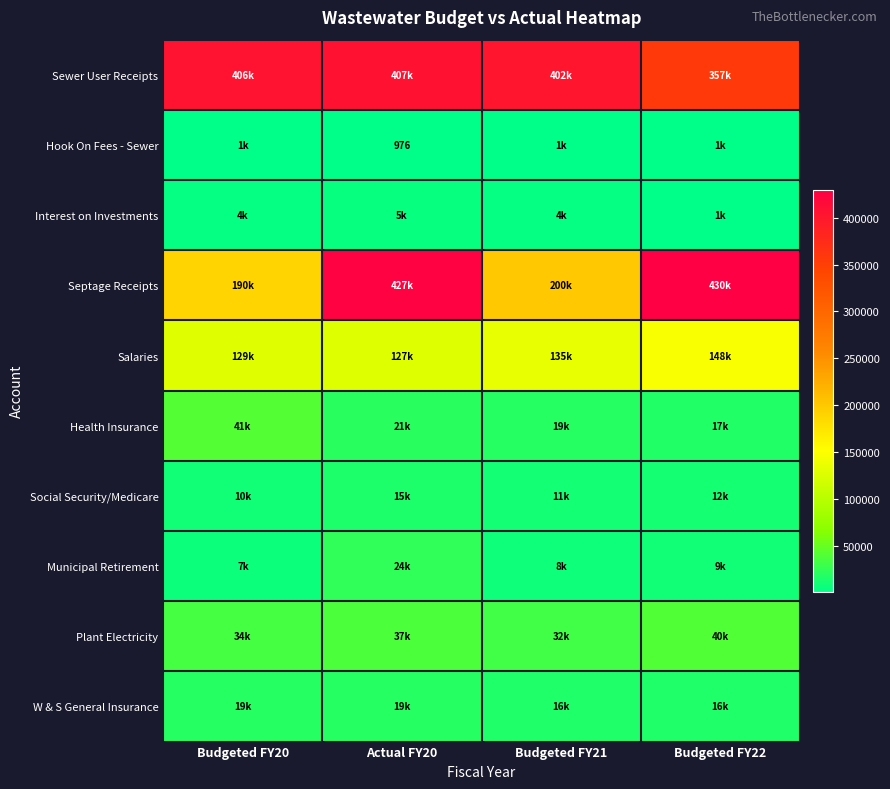

Count the number of categories in the chart.

4